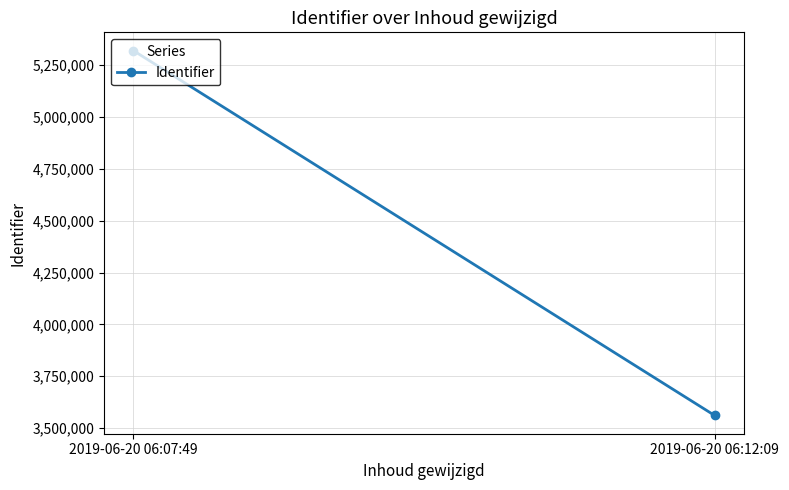

How many lines are shown in the chart?

1